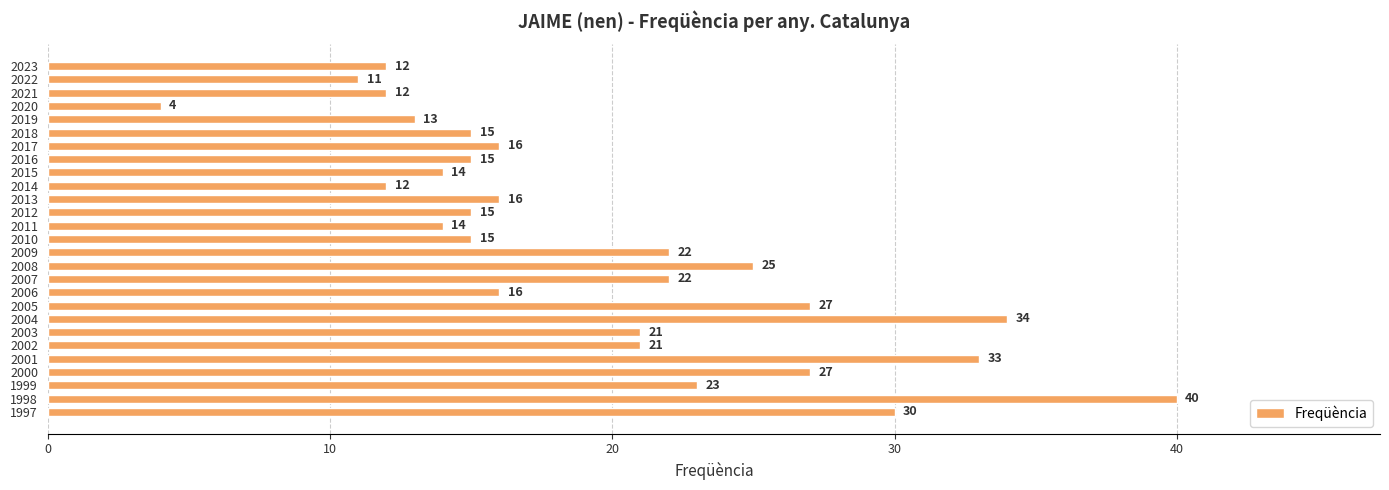

Which has a higher value, 2012 or 2008?

2008